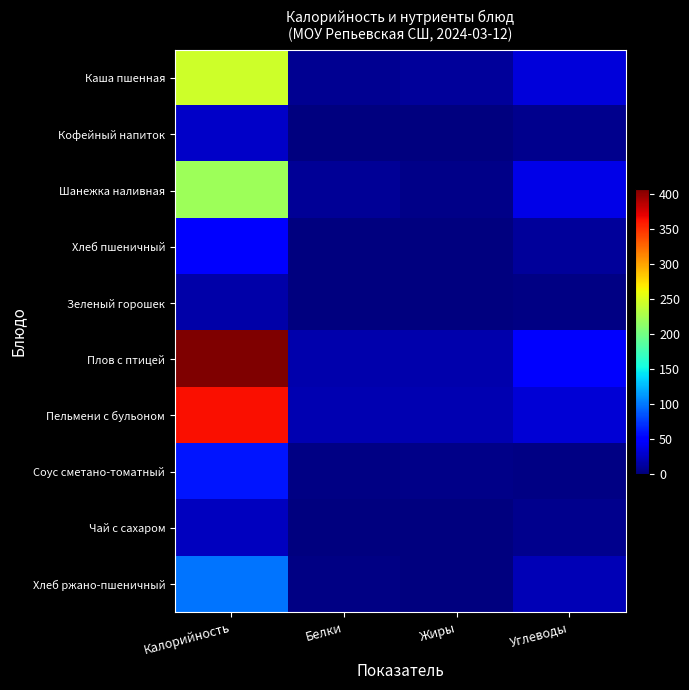

What is the total value across all series at Белки?

56